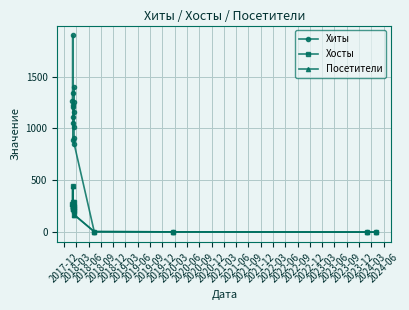

Which series has the largest range (max minus min)?

Хиты